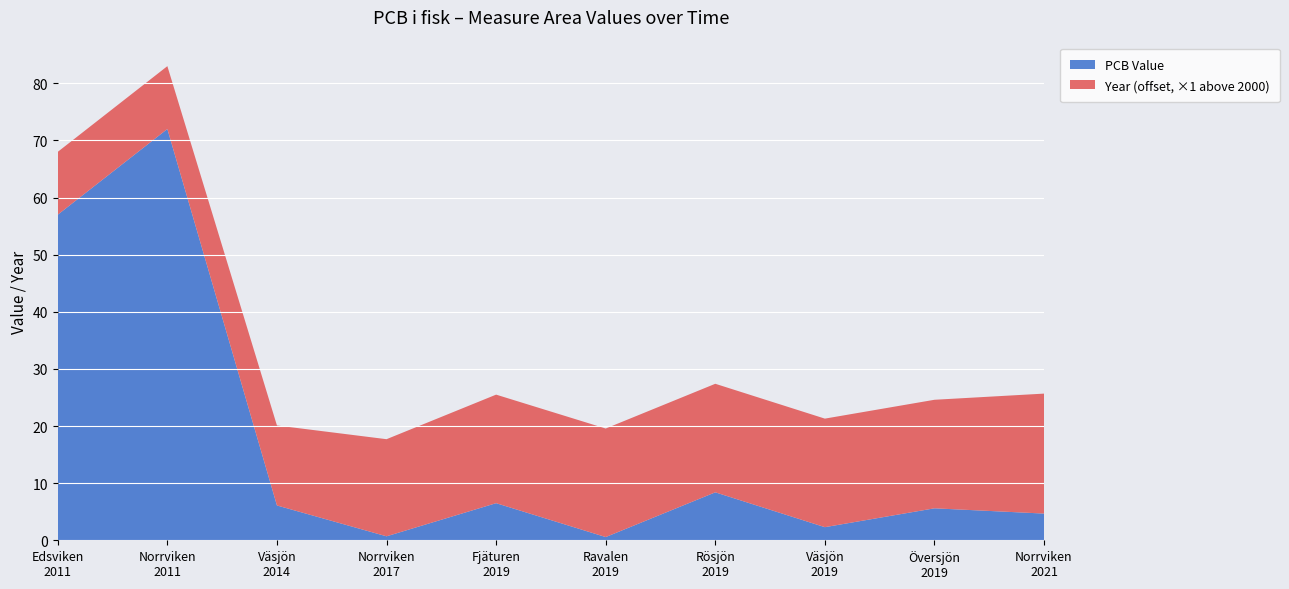

What is the highest value of the PCB Value series?

72.0